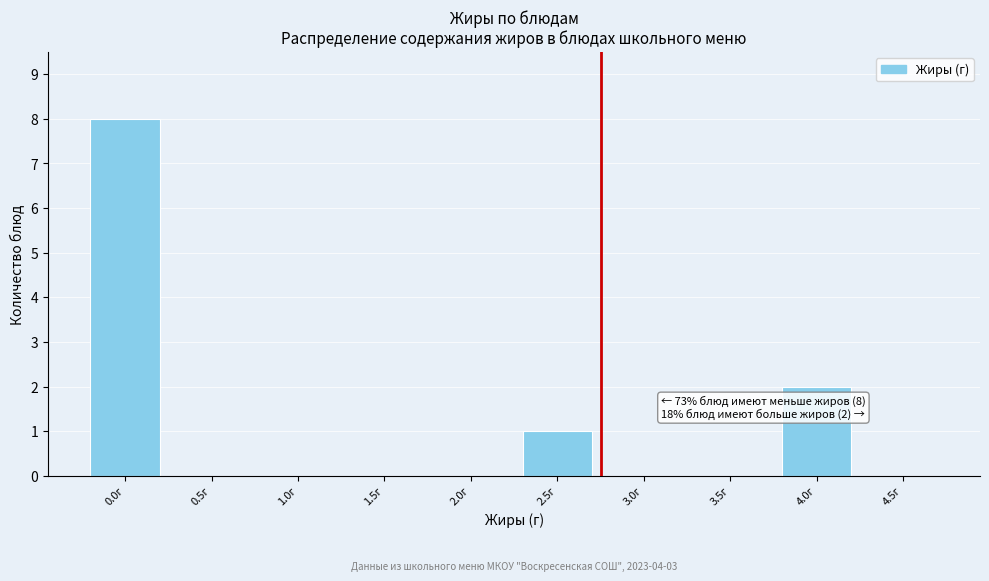

Reading right to left, extract all data points from this chart.

4.5г=0	4.0г=2	3.5г=0	3.0г=0	2.5г=1	2.0г=0	1.5г=0	1.0г=0	0.5г=0	0.0г=8